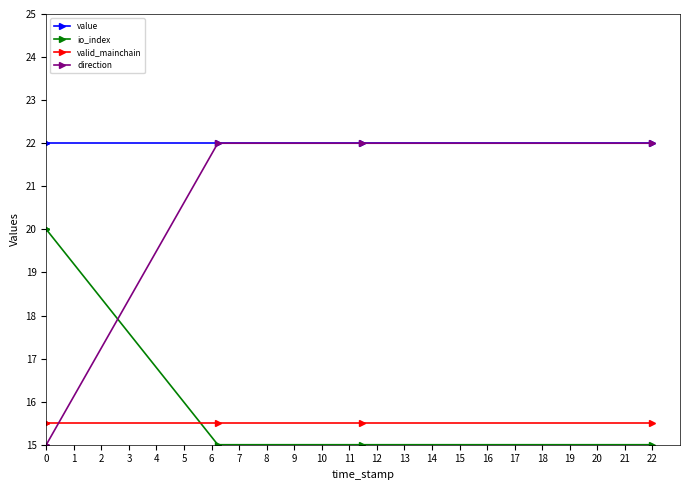

What are all the series names shown in the legend?

value, io_index, valid_mainchain, direction